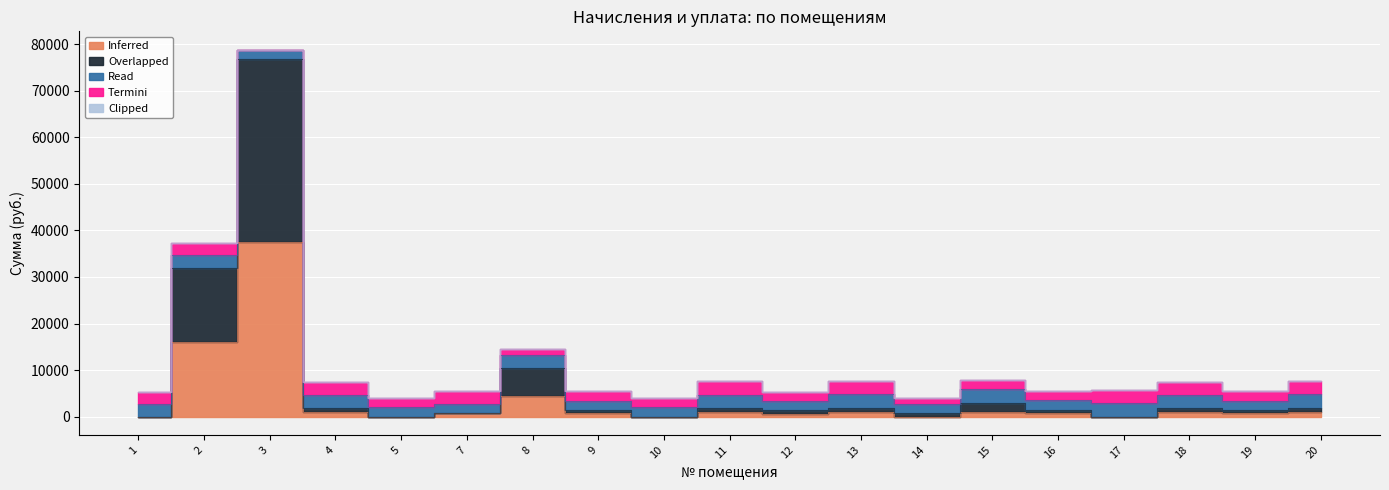

Which label corresponds to the largest value in the chart?

3